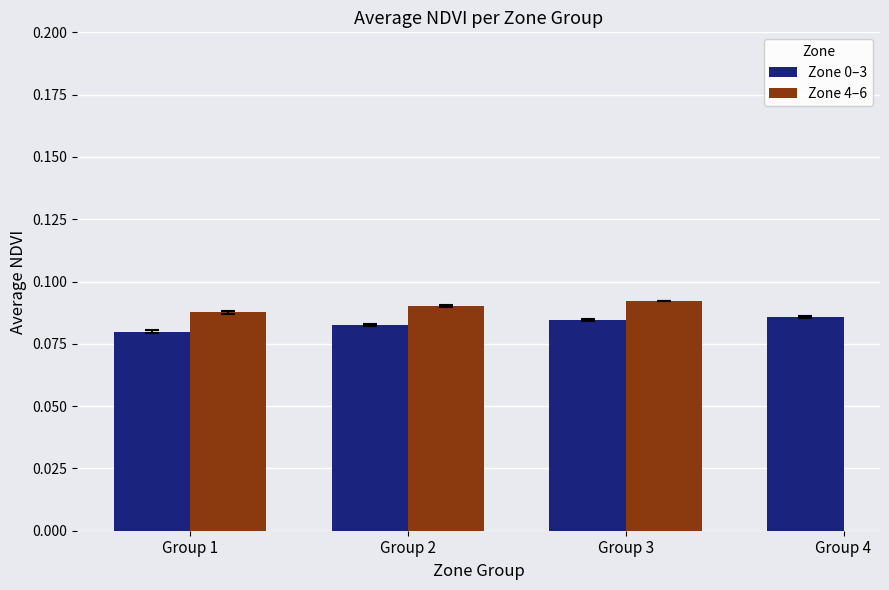

Is it true that Zone 0–3 equals 0.0 at Group 3?

False